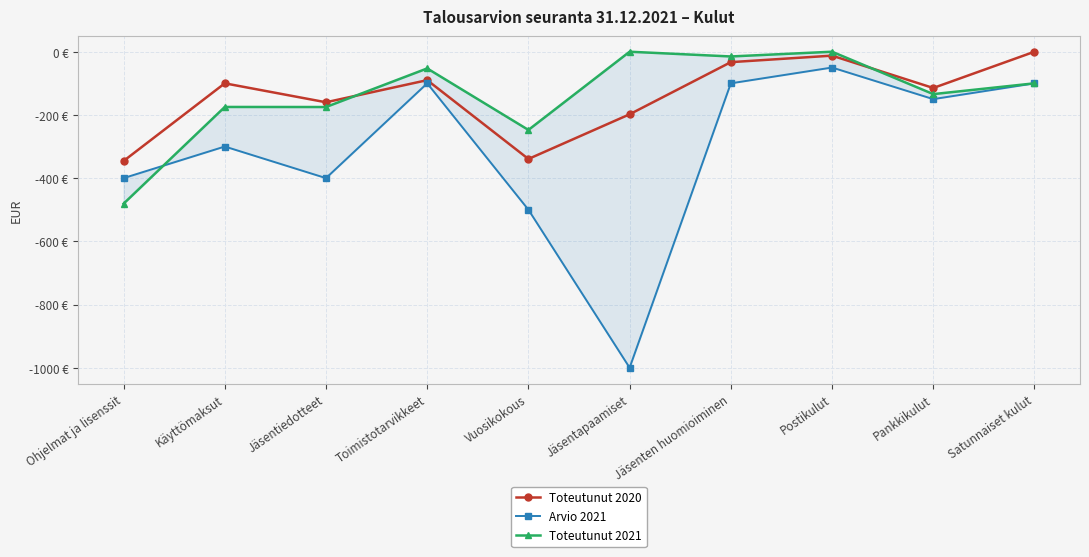

At Käyttömaksut, list the series in order from smallest to largest.

Arvio 2021, Toteutunut 2021, Toteutunut 2020